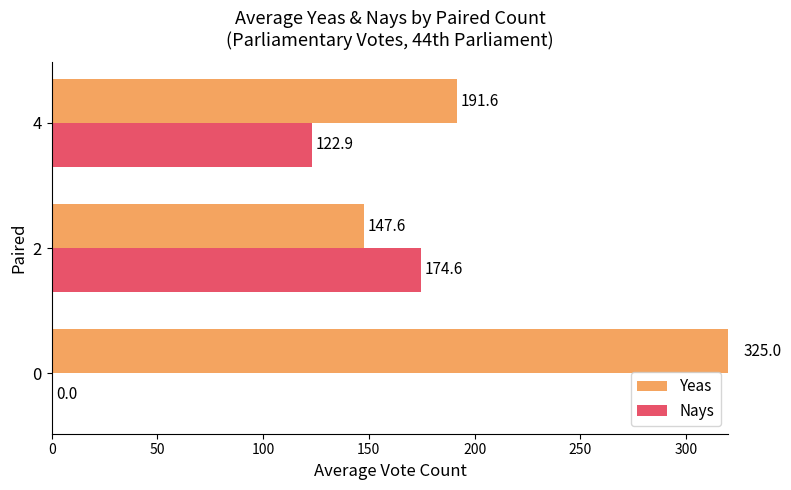

Rank the series by their average value, from lowest to highest.

Nays, Yeas